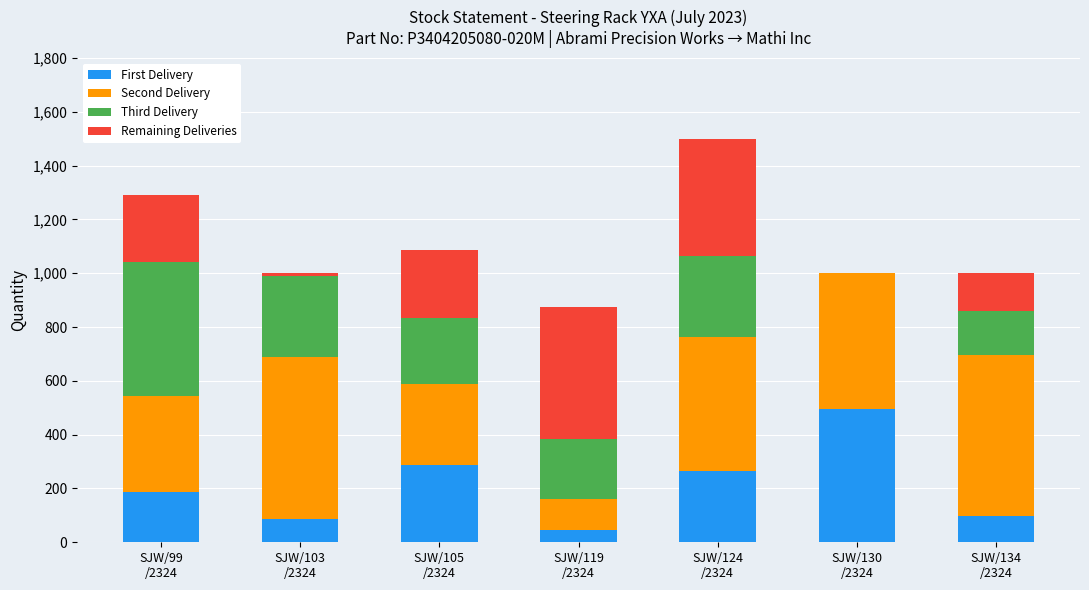

What is the maximum value for First Delivery?

497